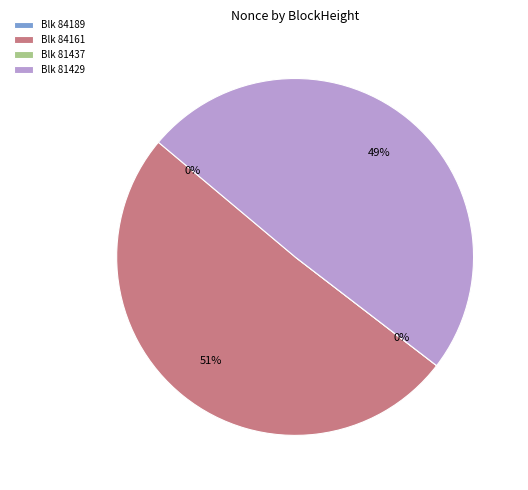

Rank the categories by value from lowest to highest.

81437, 84189, 81429, 84161